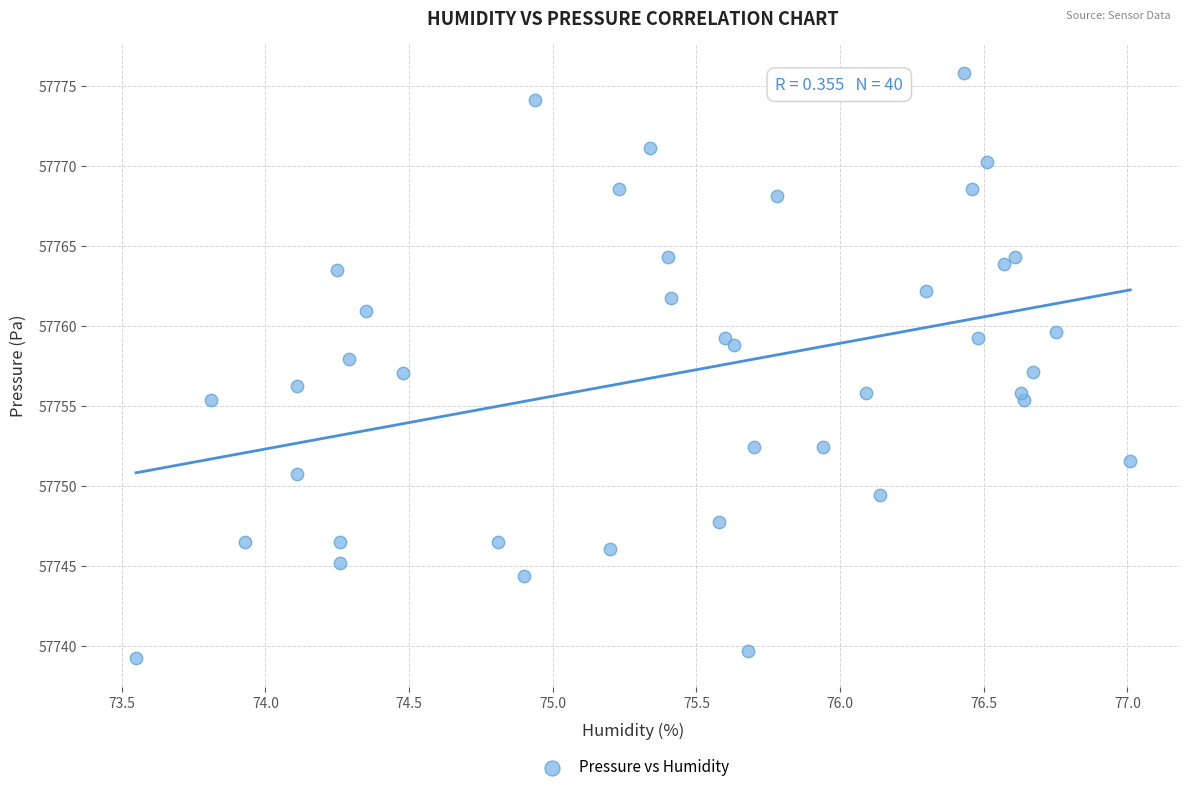

What is the range of Y values (max minus min)?

36.5